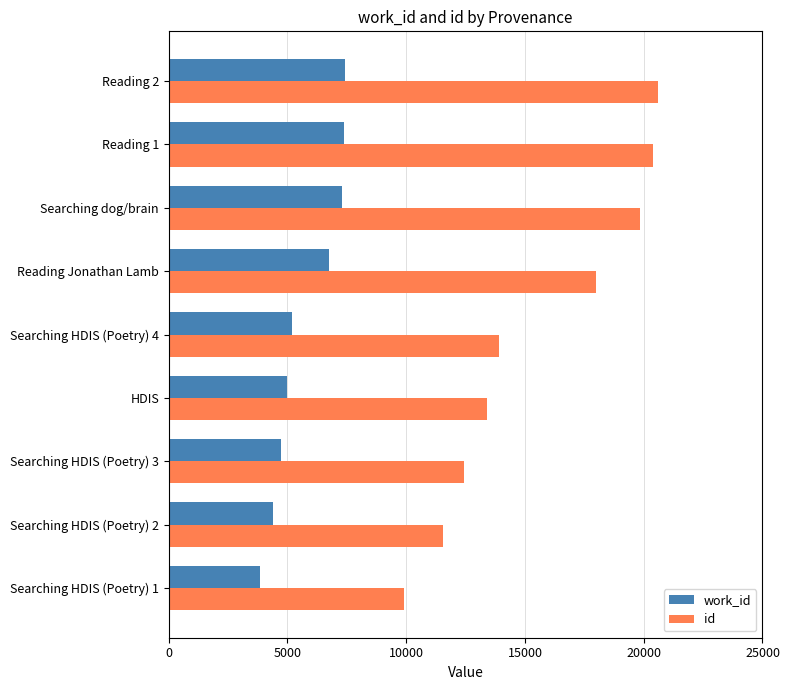

What is the spread (max minus min) of values at Searching HDIS (Poetry) 4?

8746